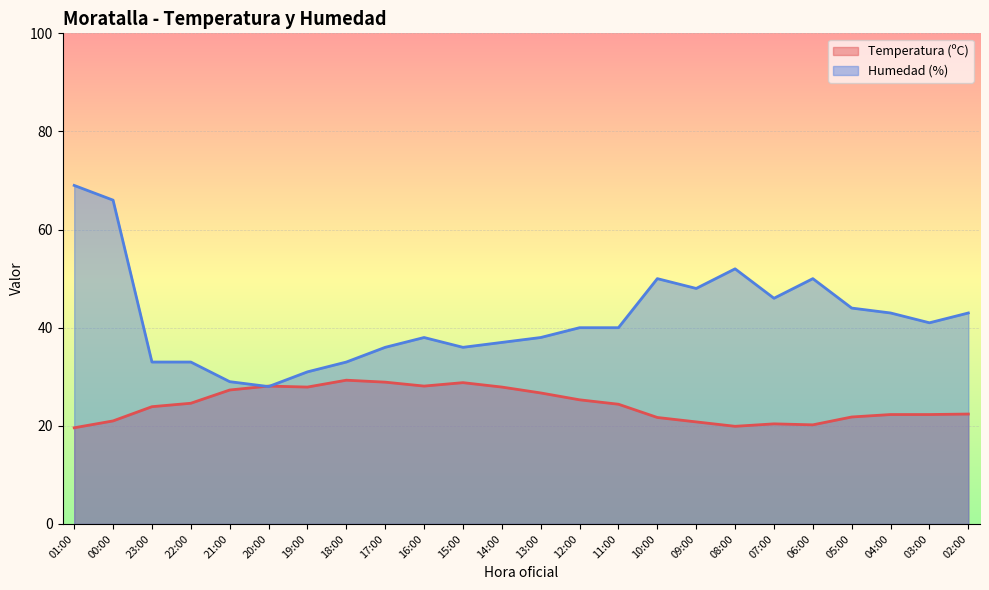

The Humedad (%) series shows 84.1 at 10:00. True or false?

False